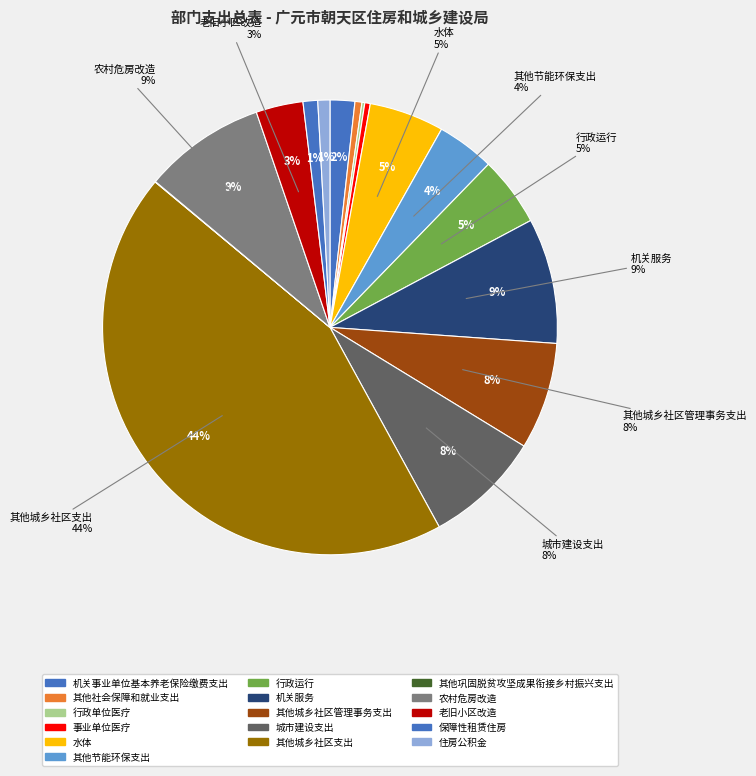

Rank the categories by value from lowest to highest.

其他巩固脱贫攻坚成果衔接乡村振兴支出, 行政单位医疗, 事业单位医疗, 其他社会保障和就业支出, 住房公积金, 保障性租赁住房, 机关事业单位基本养老保险缴费支出, 老旧小区改造, 其他节能环保支出, 行政运行, 水体, 其他城乡社区管理事务支出, 城市建设支出, 农村危房改造, 机关服务, 其他城乡社区支出